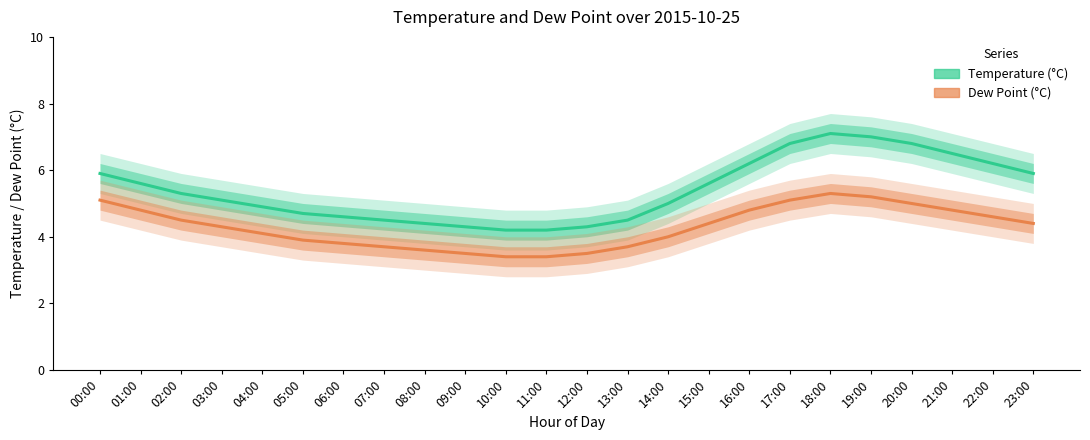

Which series has the widest spread of values?

Temperature (°C)